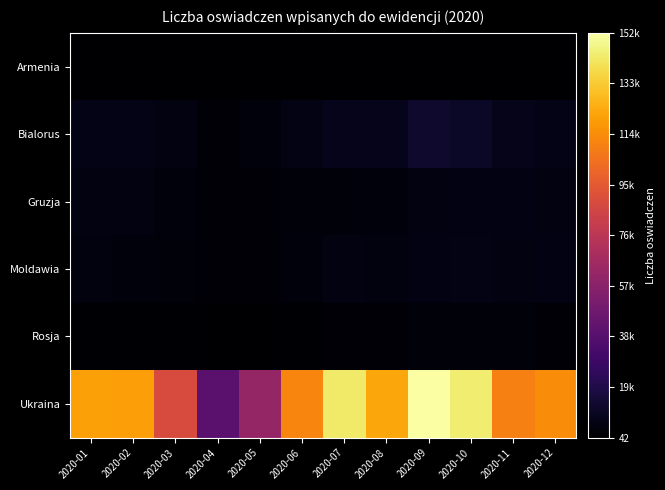

At how many categories does at least one series exceed 37059?

12